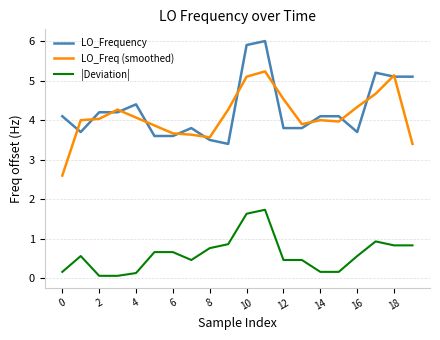

True or false: LO_Freq (smoothed) and |Deviation| cross at least once.

False